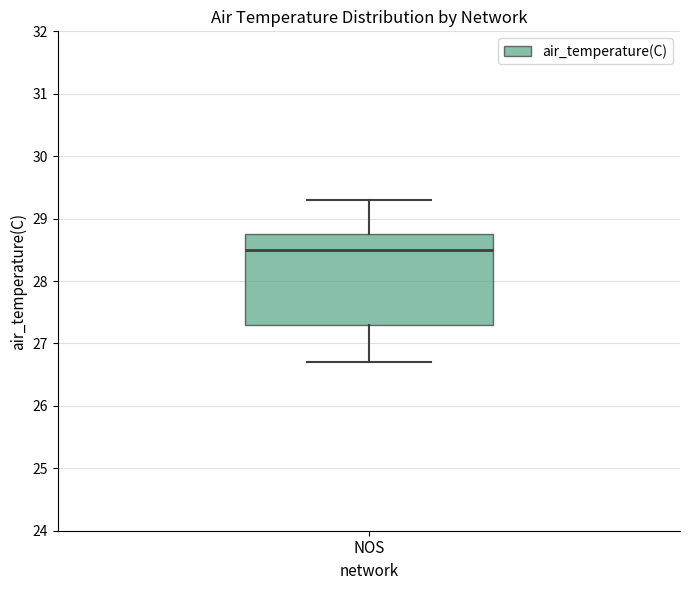

Transcribe this box plot: give where the median line is, the range the box spans, and where the two whiskers end, as read against the y-axis. The values are not printed on the chart, so give them approximately, as read against the axis.

median 28.5, box 27.3 to 28.8, whiskers 26.7 to 29.3